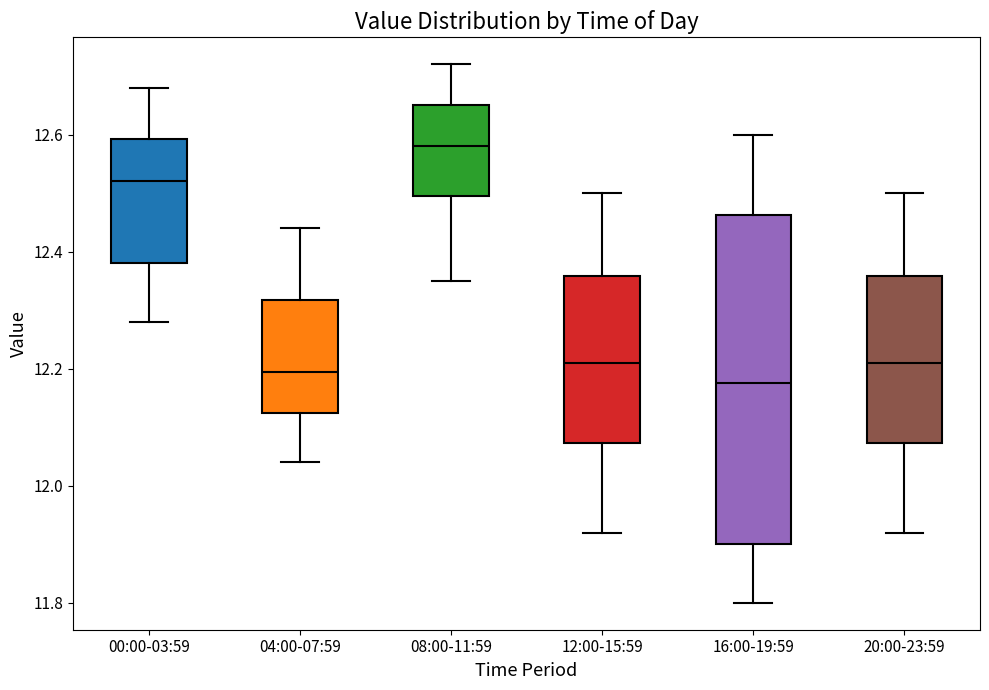

Reading left to right, transcribe this box plot: for each box, give where its median line is, the range the box spans, and where its two whiskers end, as read against the y-axis. The values are not printed on the chart, so give them approximately, as read against the axis.

00:00-03:59: median 12.52, box 12.38 to 12.60, whiskers 12.28 to 12.68
04:00-07:59: median 12.20, box 12.12 to 12.32, whiskers 12.04 to 12.44
08:00-11:59: median 12.58, box 12.50 to 12.66, whiskers 12.36 to 12.72
12:00-15:59: median 12.22, box 12.08 to 12.36, whiskers 11.92 to 12.50
16:00-19:59: median 12.18, box 11.90 to 12.46, whiskers 11.80 to 12.60
20:00-23:59: median 12.22, box 12.08 to 12.36, whiskers 11.92 to 12.50